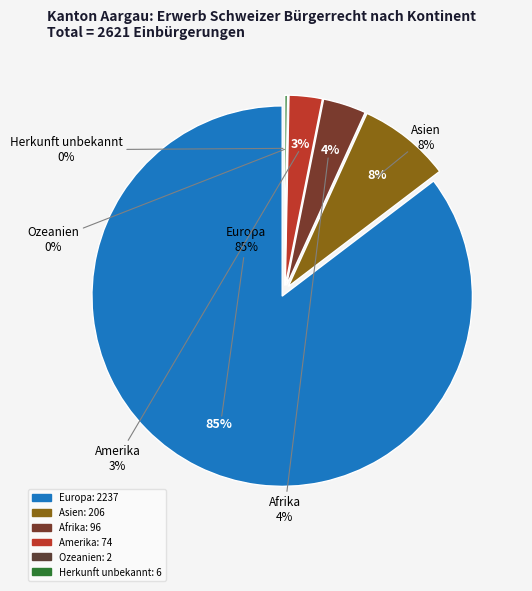

How many segments does this pie chart have?

6